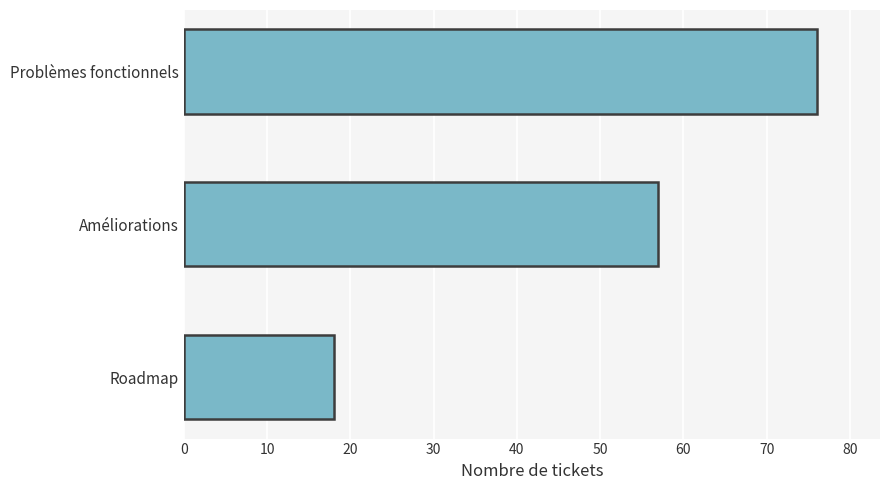

What is the difference between the maximum and minimum values?

58